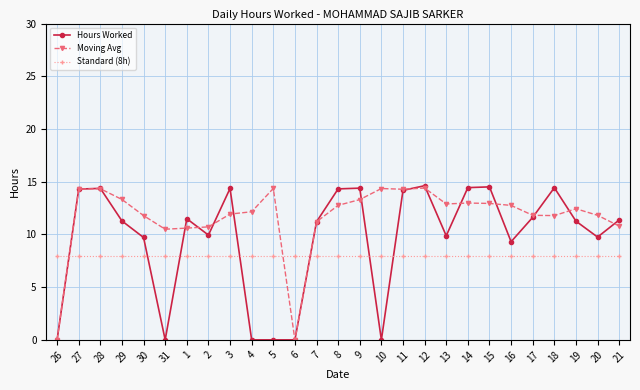

What is the label of the 26th point from the right?

27